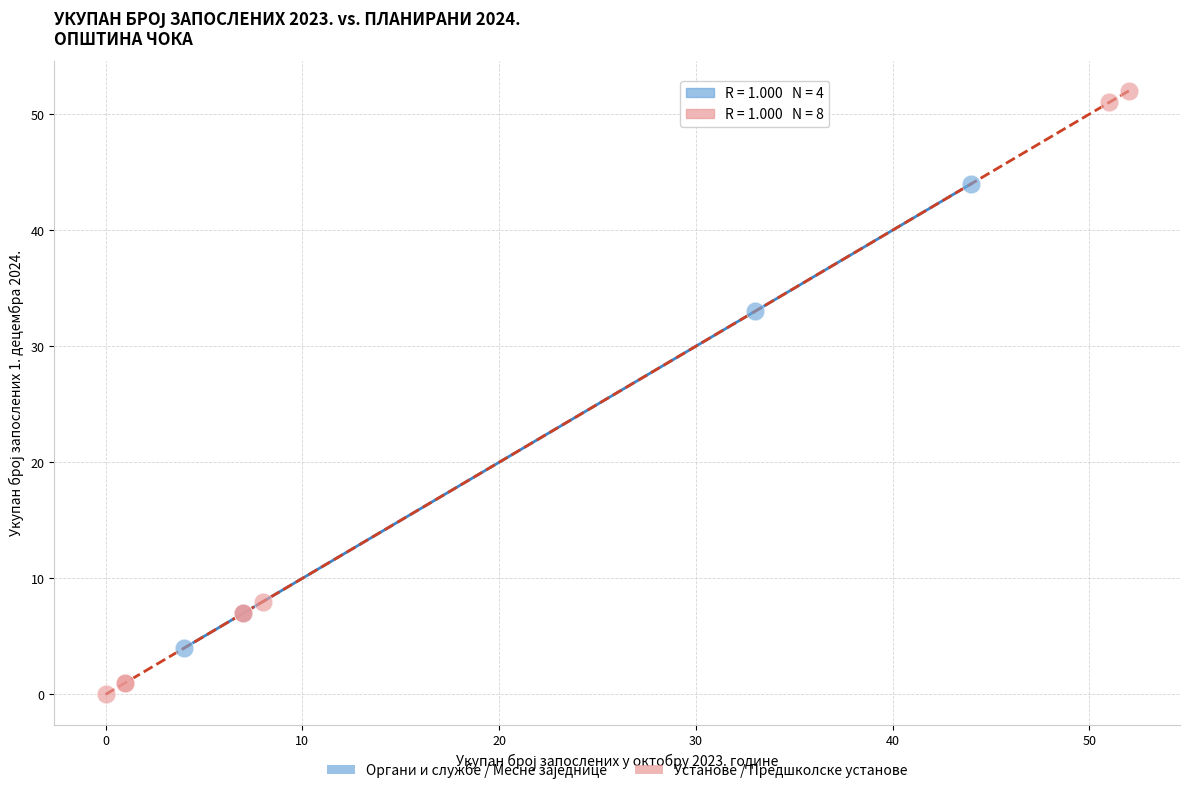

Which series has the largest Y range (max minus min)?

Установе / Предшколске установе